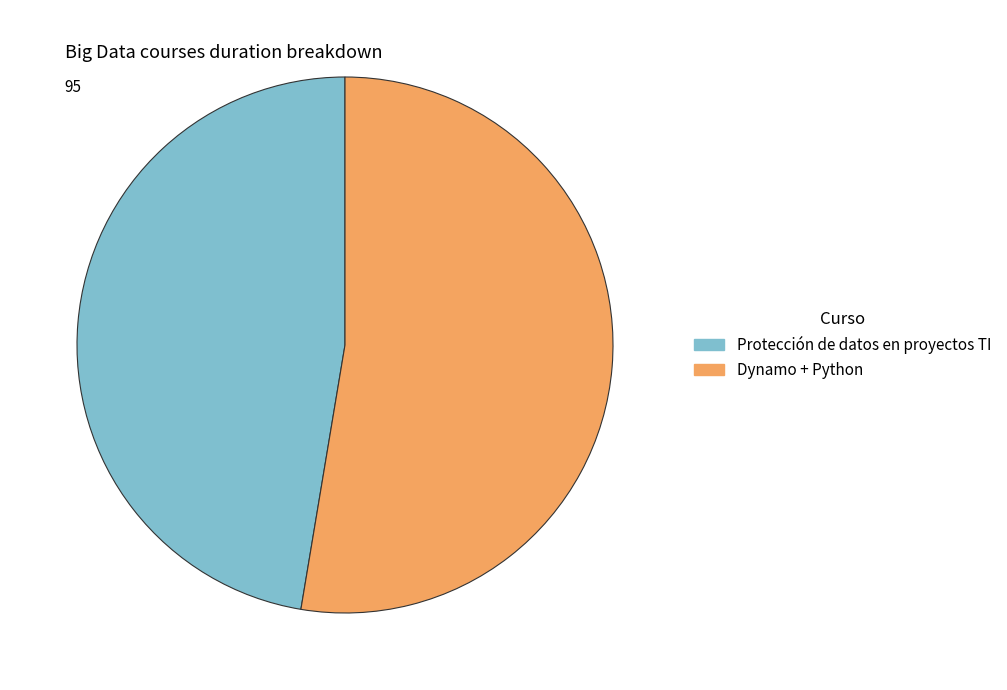

Rank the categories by value from lowest to highest.

Protección de datos en proyectos TI, Dynamo + Python